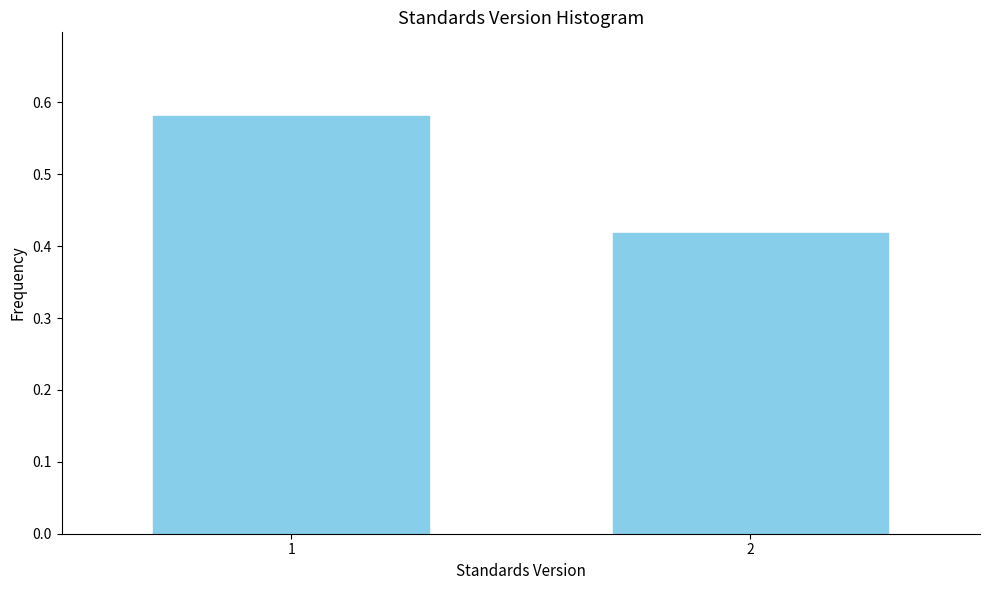

What is the average value?

0.5